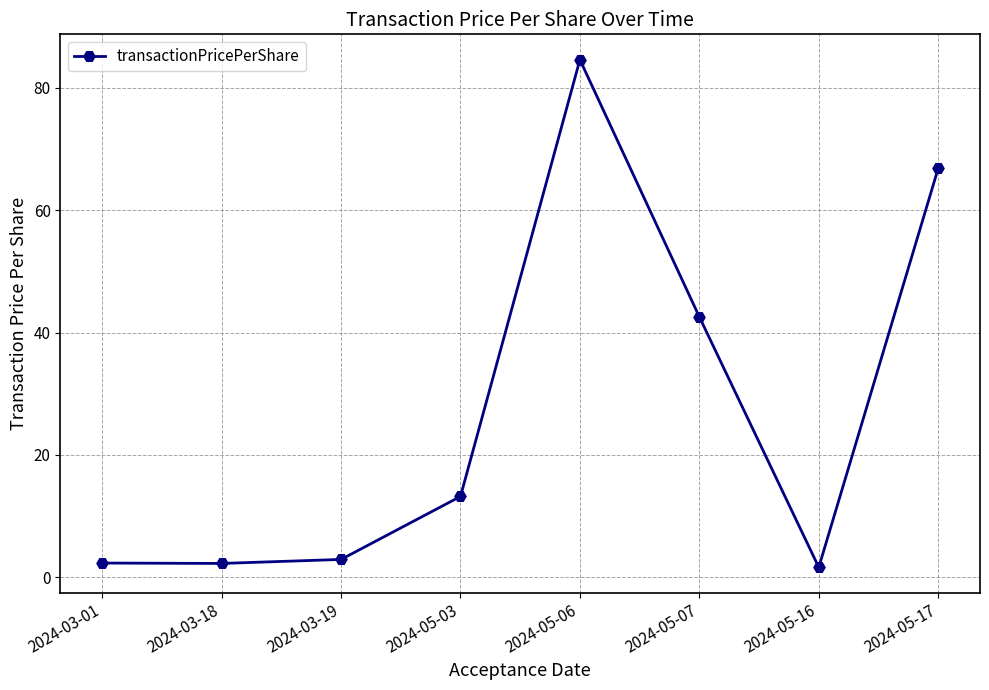

Between 2024-05-03 and 2024-03-01, which is larger?

2024-05-03